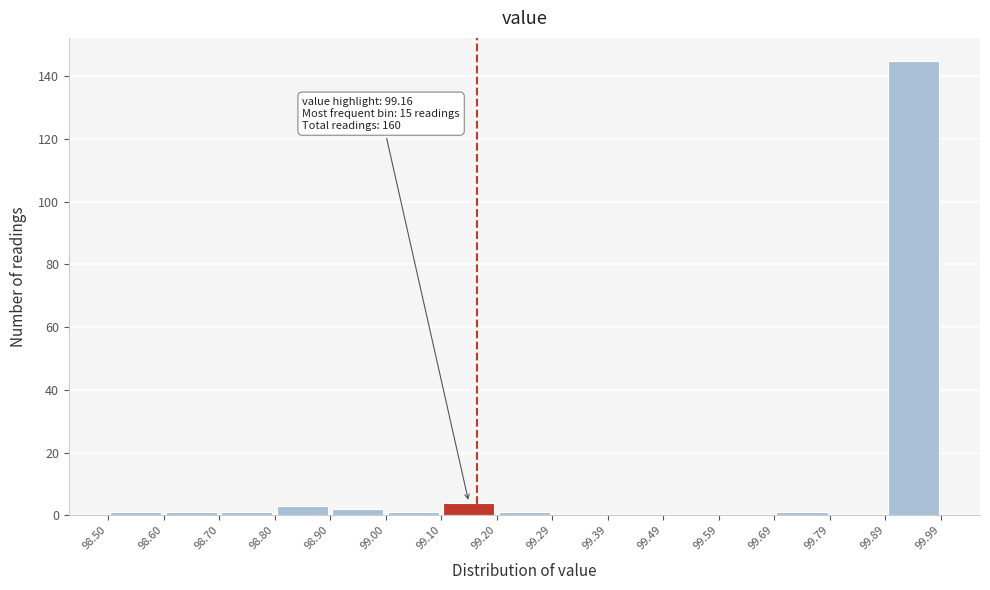

Over which range of the x-axis is the bar tallest?

99.89 to 99.99